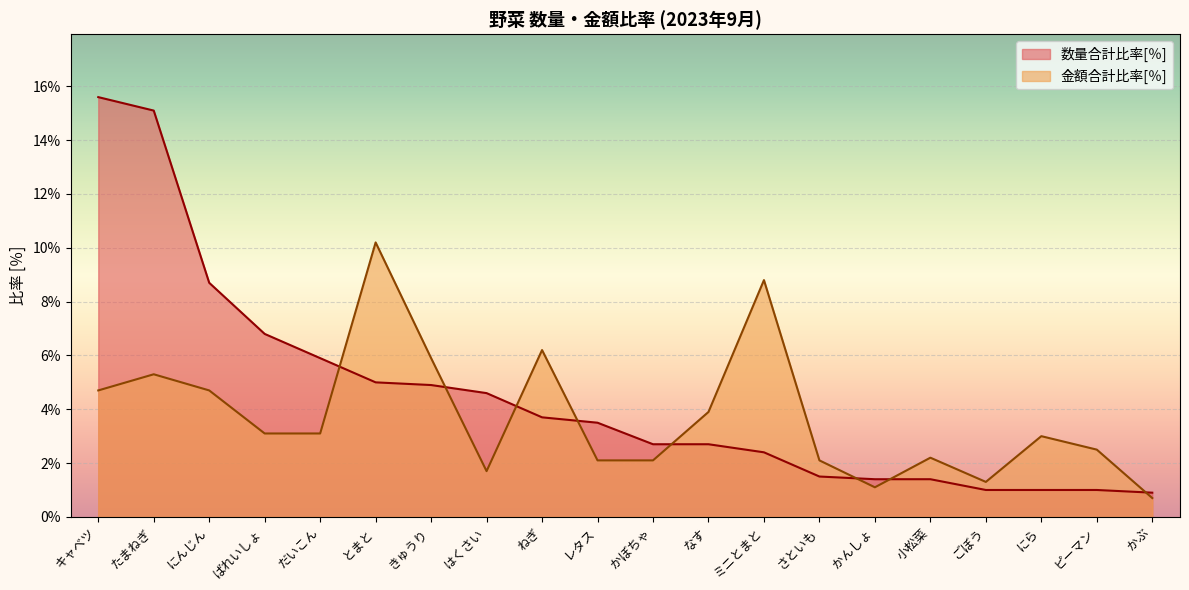

The value of 金額合計比率[％] at かぶ is 1.3. True or false?

False